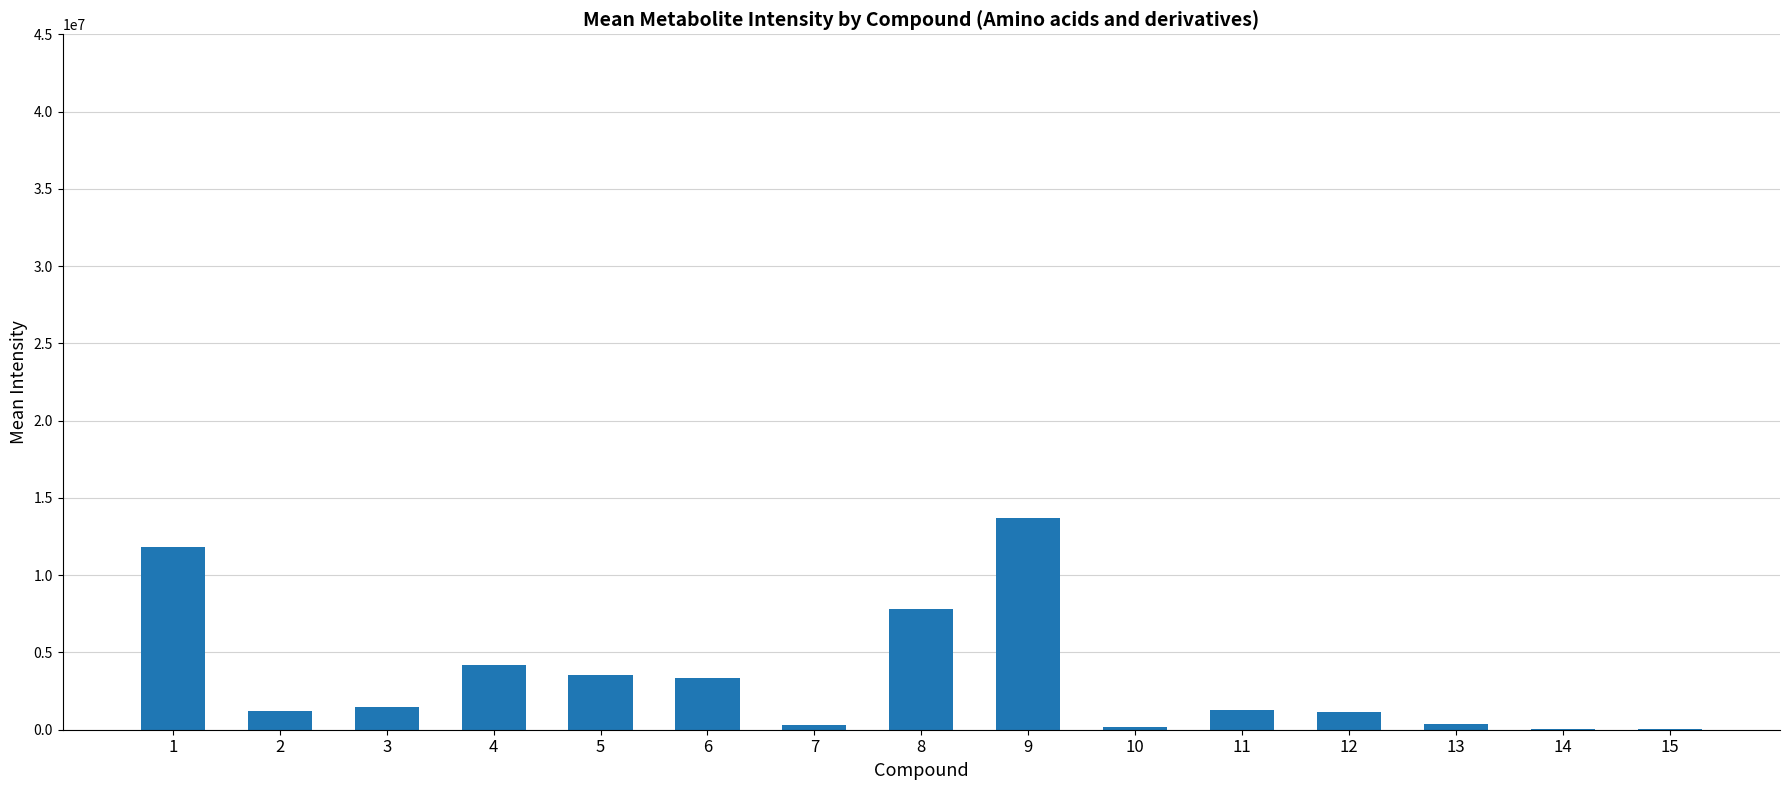

What is the maximum value shown in the chart?

13683333